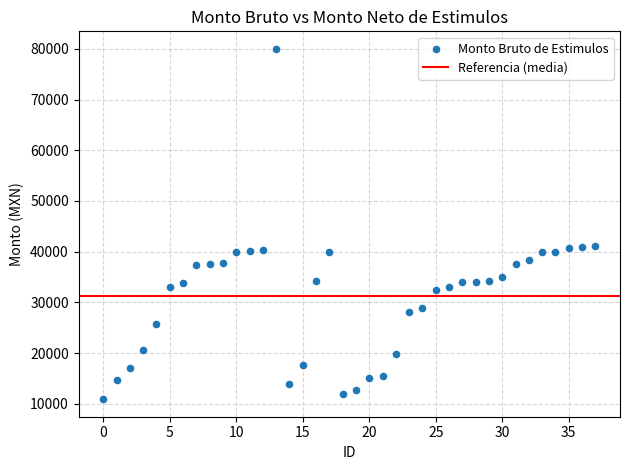

What is the range of Y values (max minus min)?

69105